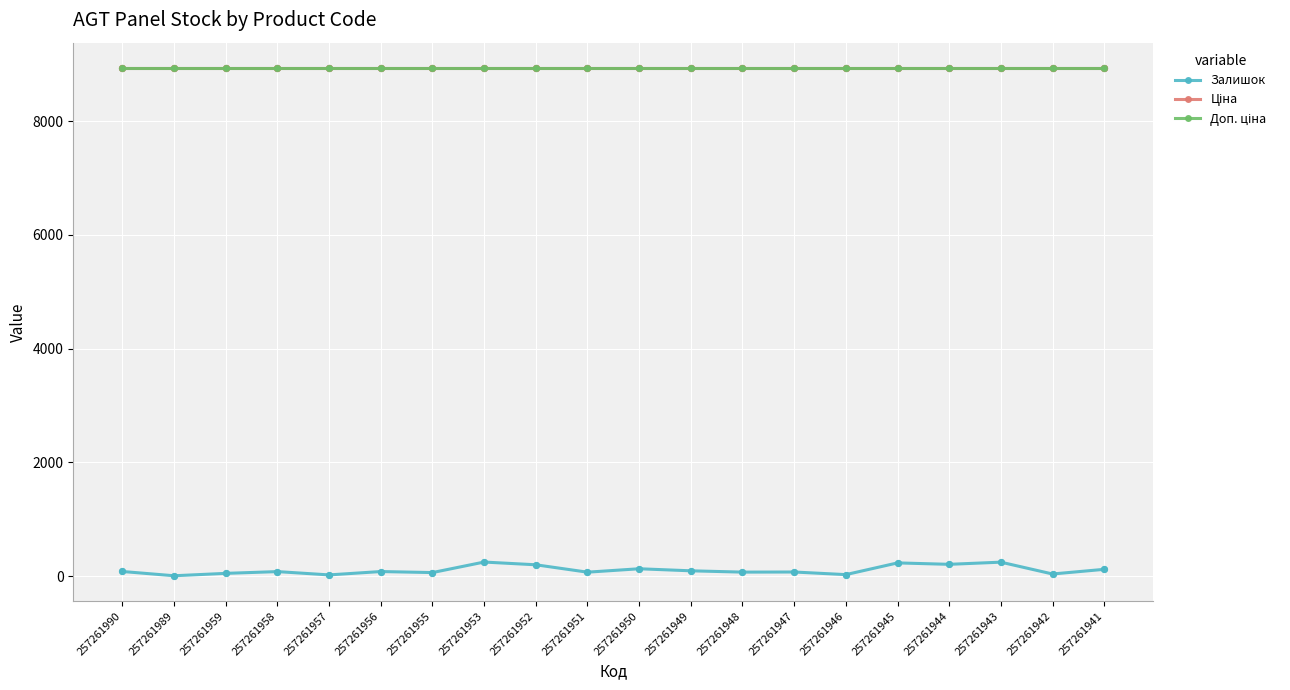

Does the chart have visible grid lines?

Yes